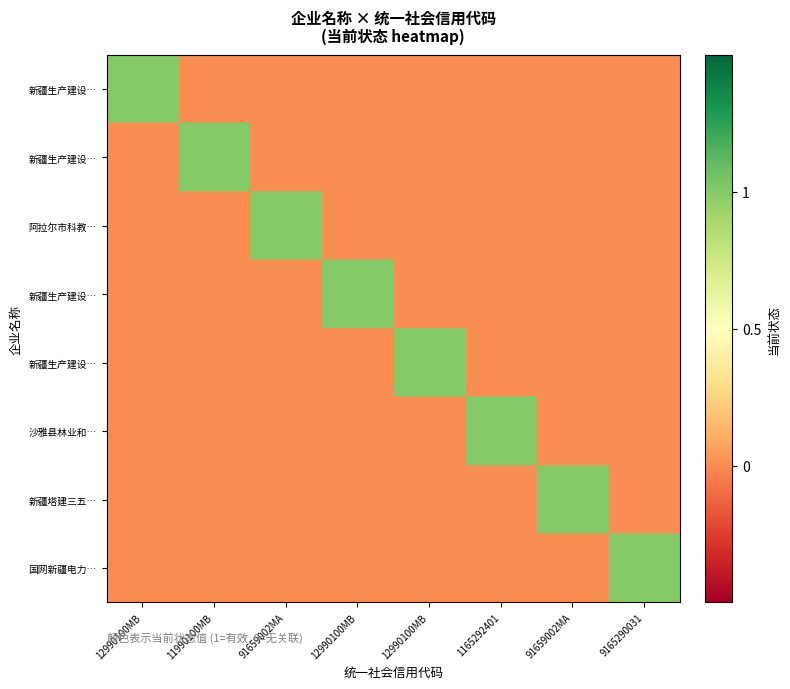

What is the total value across all series at 12990100MB?

1